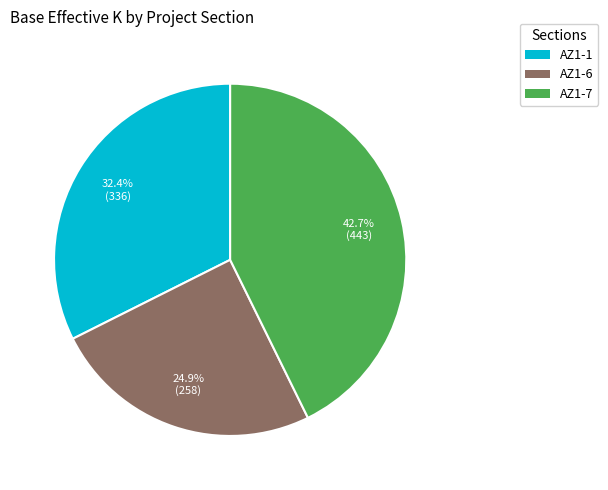

How many slices are in this pie chart?

3